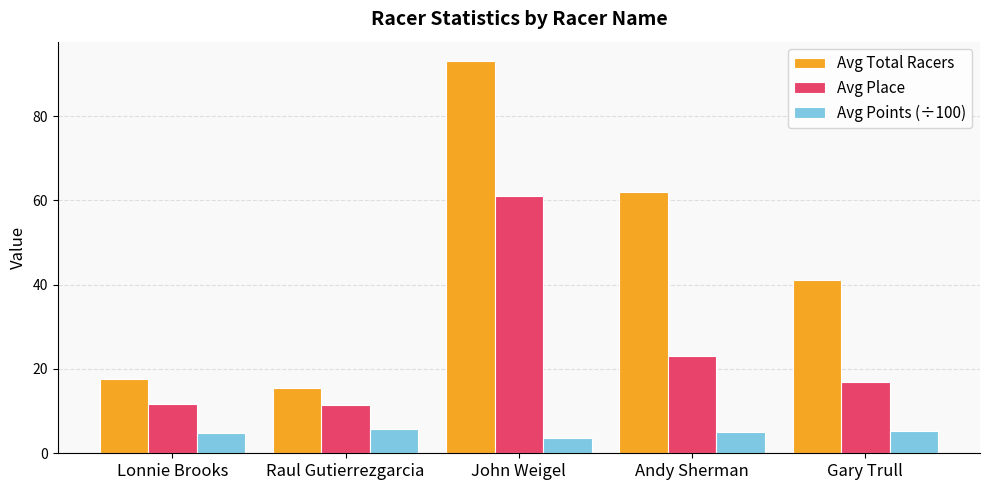

Which series has the largest range (max minus min)?

Avg Total Racers